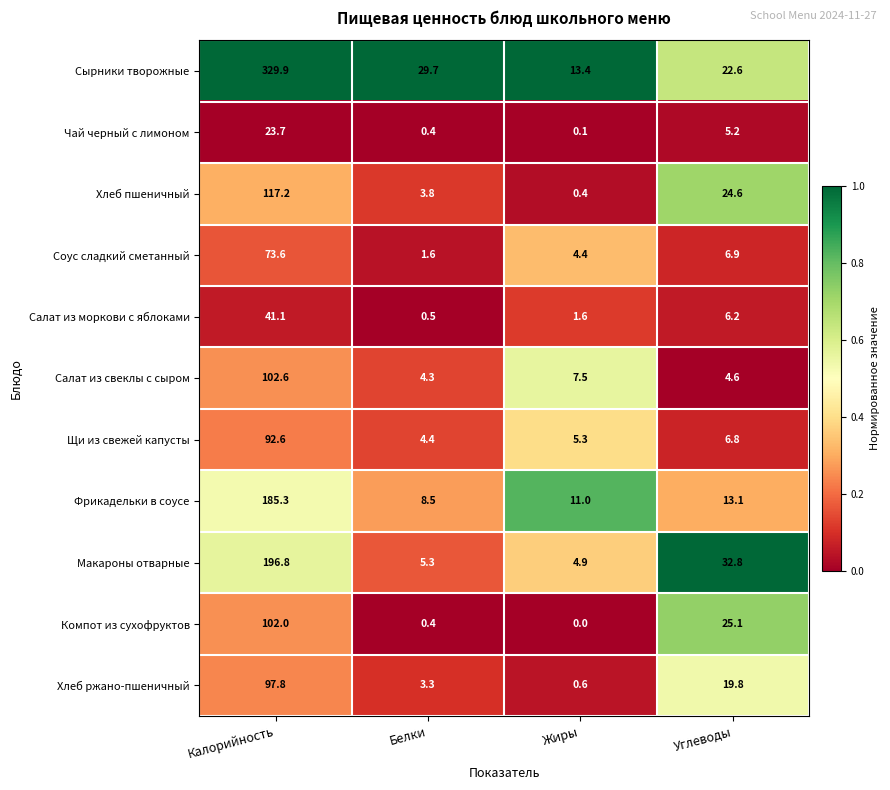

What is the average value of the Салат из свеклы с сыром series?

29.8